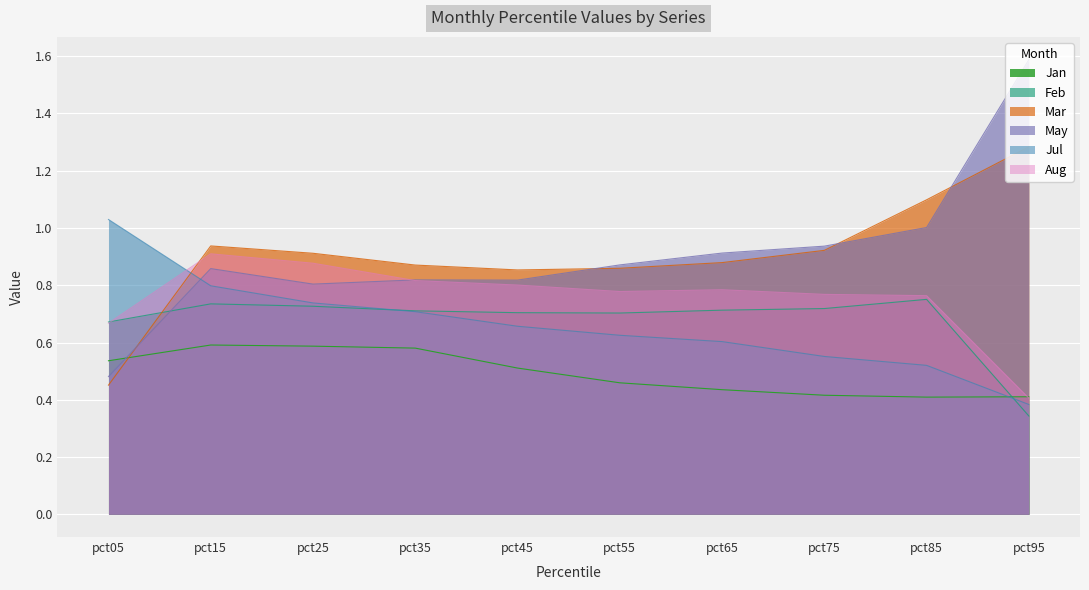

What is the total value across all series at pct15?

4.8